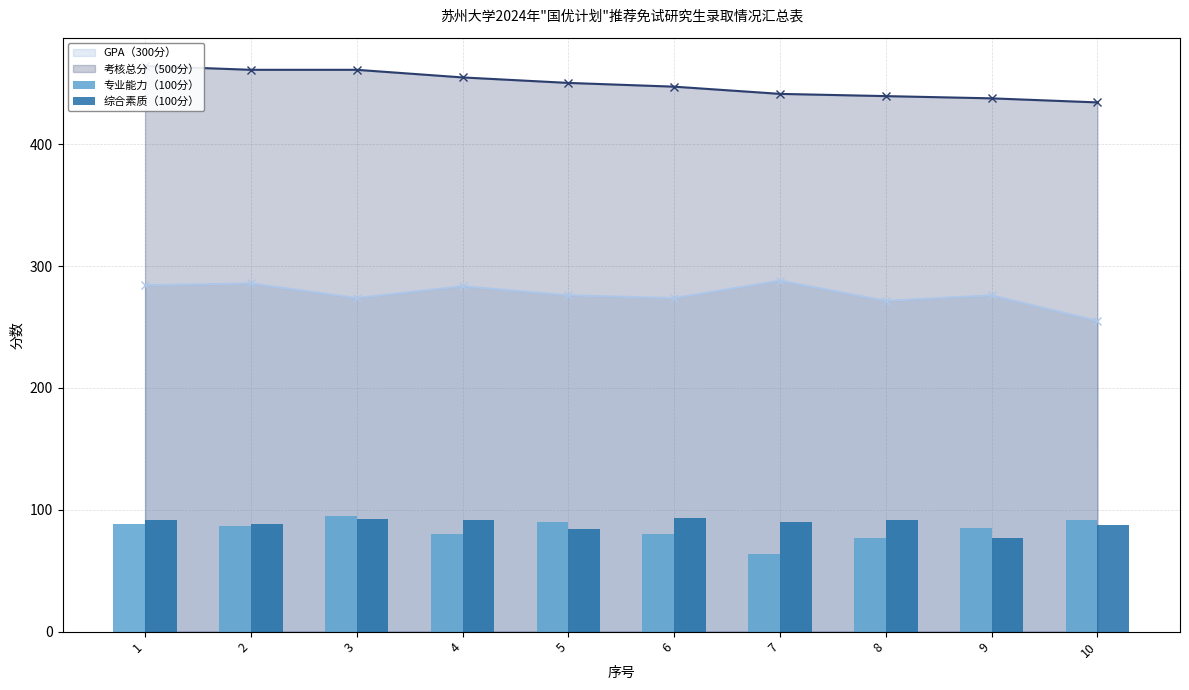

The value of GPA（300分） at 9 is 276.0. True or false?

True